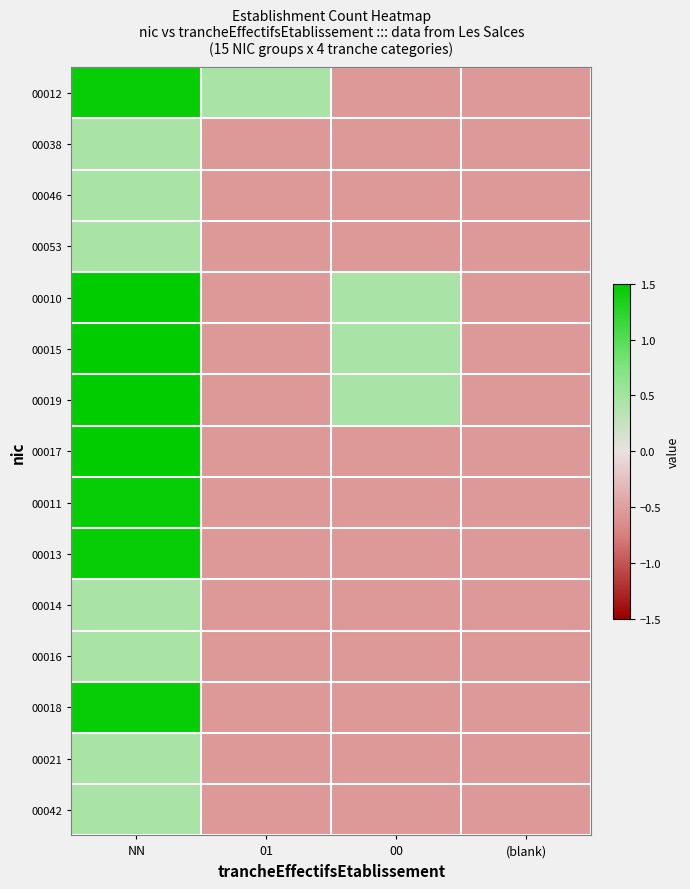

What is the difference between the highest and lowest values at 00?

1.0